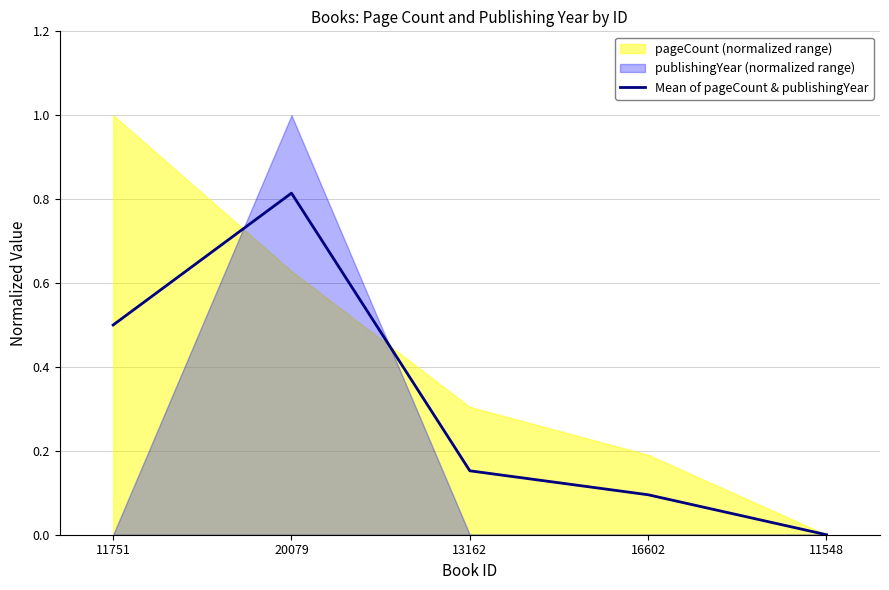

At which category does the data reach its first local peak?

20079